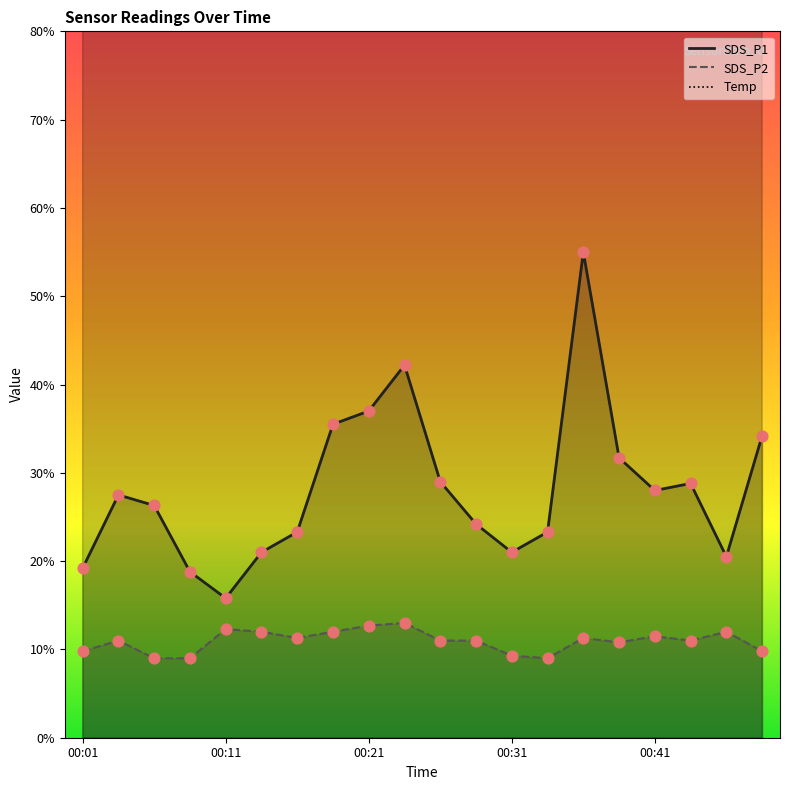

At how many categories does at least one series exceed 7?

20